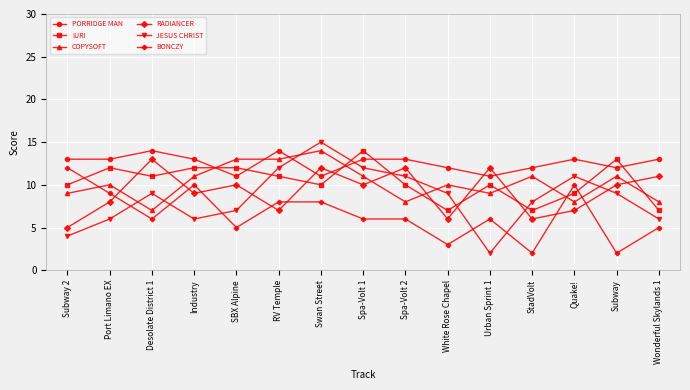

How many lines are shown in the chart?

6